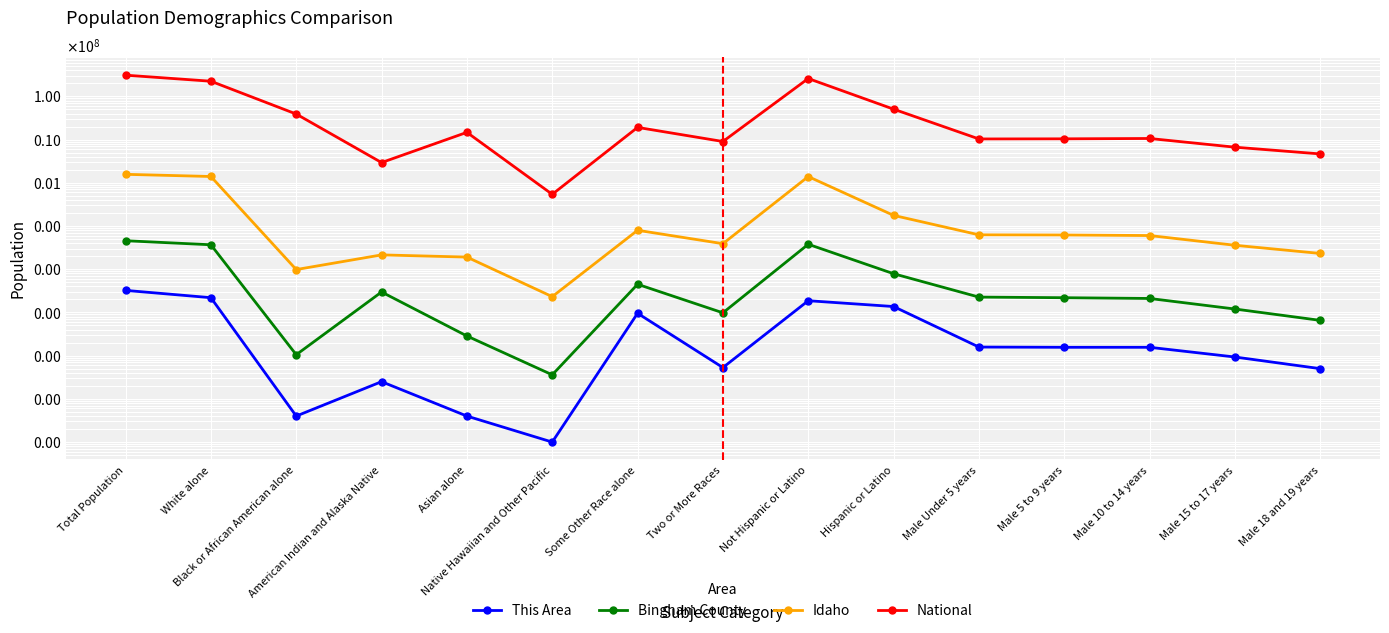

Between Native Hawaiian and Other Pacific and Two or More Races, which series saw the biggest shift?

National